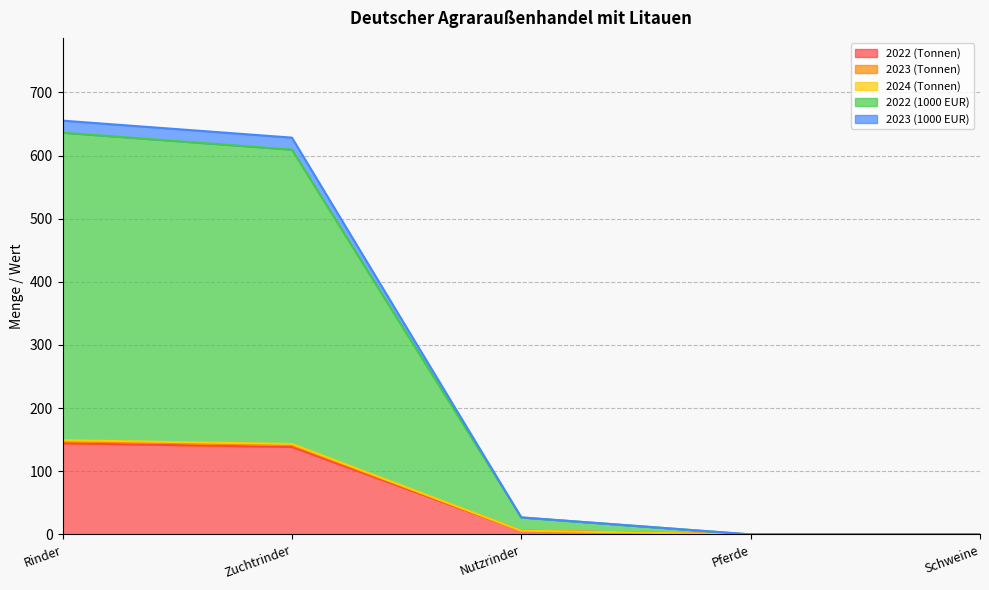

Reading left to right, list all the values displayed in this chart.

2022 (Tonnen): Rinder=144.4	Zuchtrinder=138.5	Nutzrinder=5.9	Pferde=0.0	Schweine=0.0
2023 (Tonnen): Rinder=149.2	Zuchtrinder=143.3	Nutzrinder=5.9	Pferde=0.0	Schweine=0.0
2024 (Tonnen): Rinder=147.4	Zuchtrinder=141.5	Nutzrinder=5.9	Pferde=0.0	Schweine=0.0
2022 (1000 EUR): Rinder=636.2	Zuchtrinder=609.3	Nutzrinder=26.9	Pferde=0.0	Schweine=0.0
2023 (1000 EUR): Rinder=655.2	Zuchtrinder=628.3	Nutzrinder=26.9	Pferde=0.0	Schweine=0.0